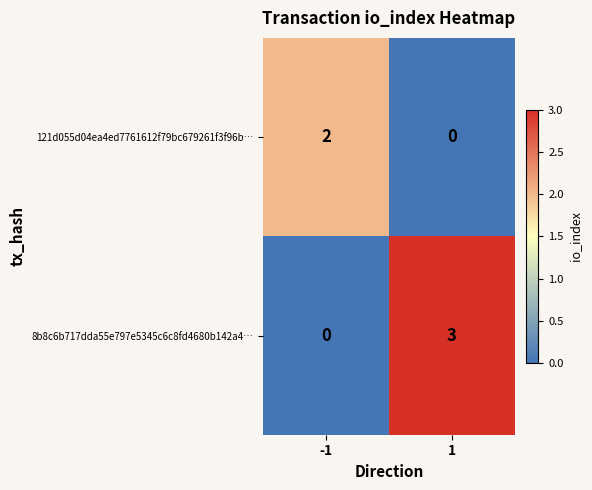

What is the difference between the maximum and minimum values in the 8b8c6b717dda55e797e5345c6c8fd4680b142a4… series?

3